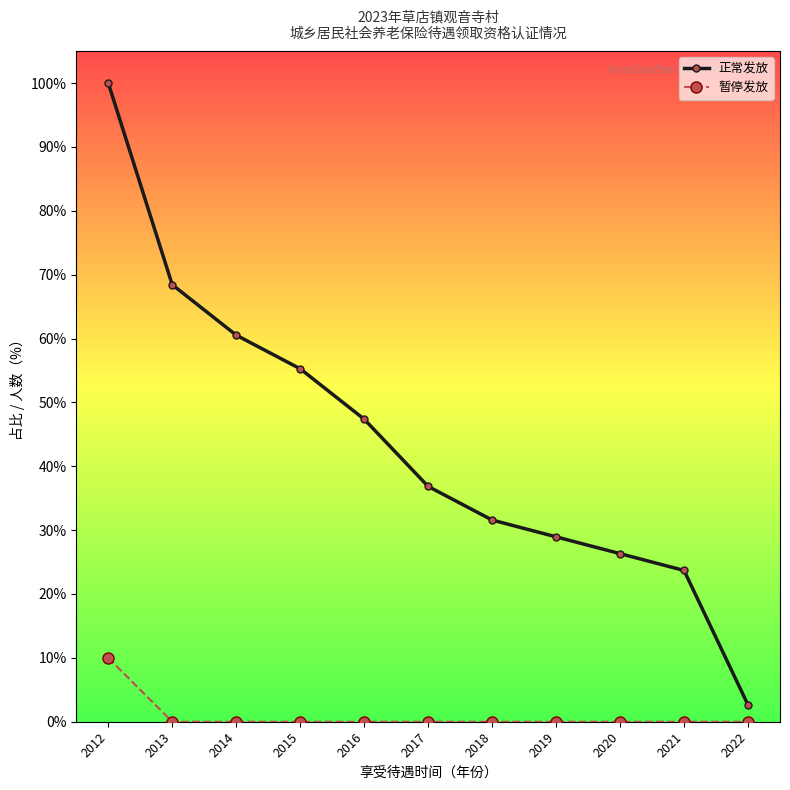

Which category has the lowest value in the 正常发放 series?

2022